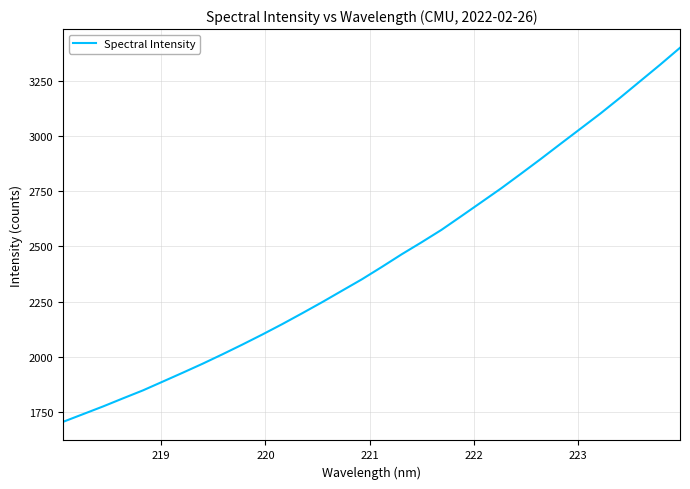

What is the minimum value shown in the chart?

1704.6